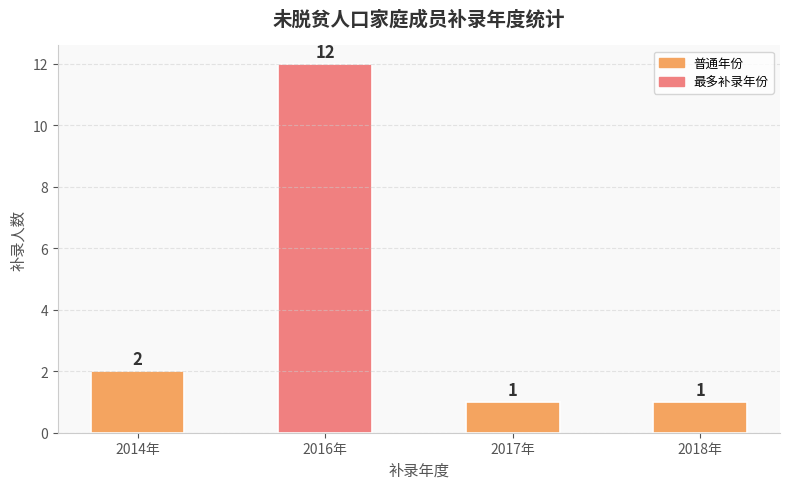

Reading left to right, extract all data points from this chart.

2	12	1	1